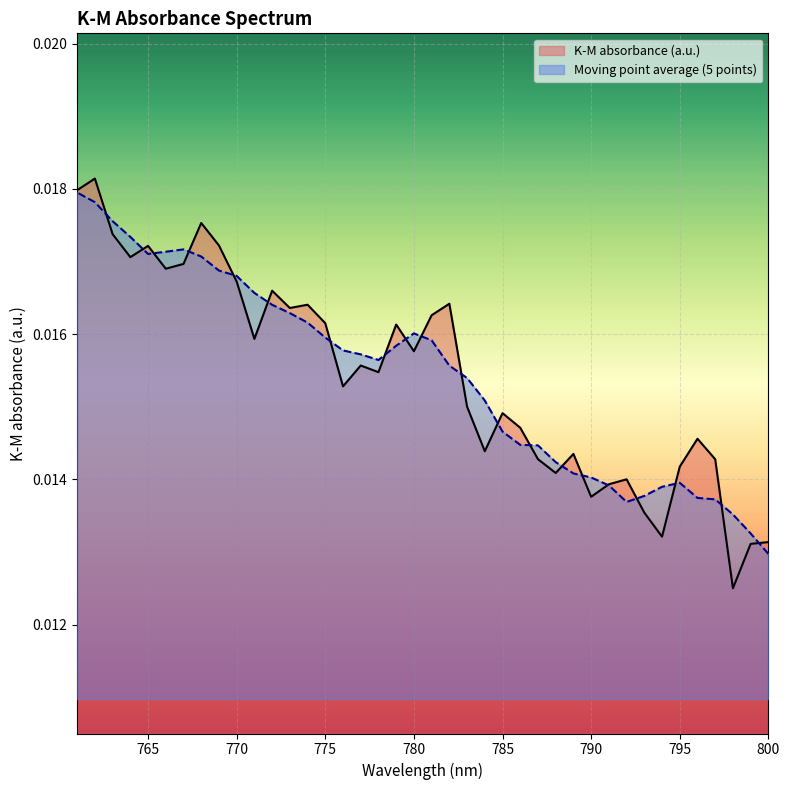

Reading right to left, transcribe all the data shown in this chart.

K-M absorbance (a.u.): 761=0.0	762=0.0	763=0.0	764=0.0	765=0.0	766=0.0	767=0.0	768=0.0	769=0.0	770=0.0	771=0.0	772=0.0	773=0.0	774=0.0	775=0.0	776=0.0	777=0.0	778=0.0	779=0.0	780=0.0	781=0.0	782=0.0	783=0.0	784=0.0	785=0.0	786=0.0	787=0.0	788=0.0	789=0.0	790=0.0	791=0.0	792=0.0	793=0.0	794=0.0	795=0.0	796=0.0	797=0.0	798=0.0	799=0.0	800=0.0
Moving point average (5 points): 761=0.0	762=0.0	763=0.0	764=0.0	765=0.0	766=0.0	767=0.0	768=0.0	769=0.0	770=0.0	771=0.0	772=0.0	773=0.0	774=0.0	775=0.0	776=0.0	777=0.0	778=0.0	779=0.0	780=0.0	781=0.0	782=0.0	783=0.0	784=0.0	785=0.0	786=0.0	787=0.0	788=0.0	789=0.0	790=0.0	791=0.0	792=0.0	793=0.0	794=0.0	795=0.0	796=0.0	797=0.0	798=0.0	799=0.0	800=0.0